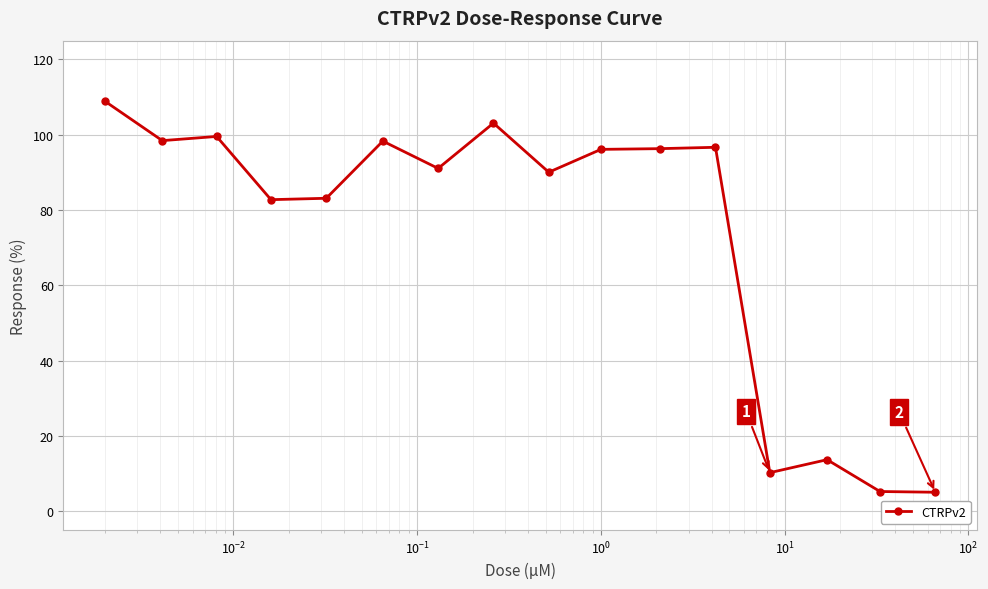

What is the value of the 11th point from the left?

96.3